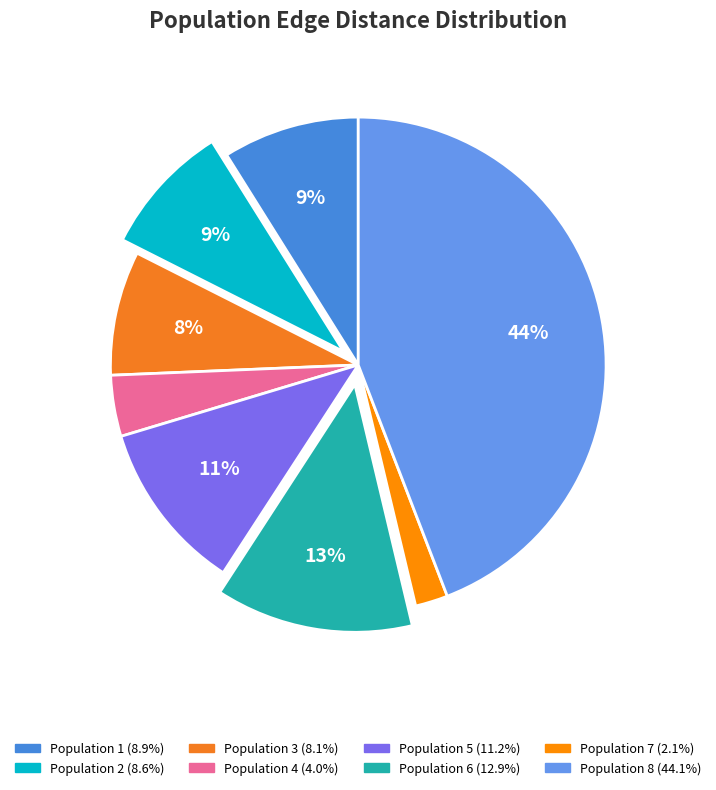

Which category has the biggest portion of the pie?

8